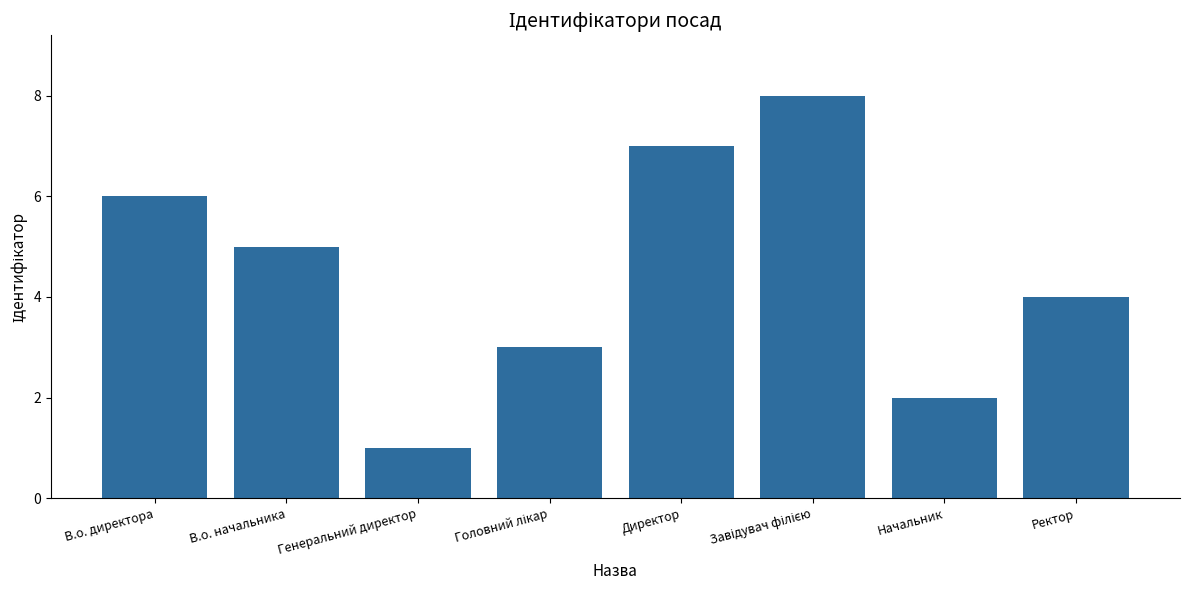

Which category has the lowest value across all series?

Генеральний директор